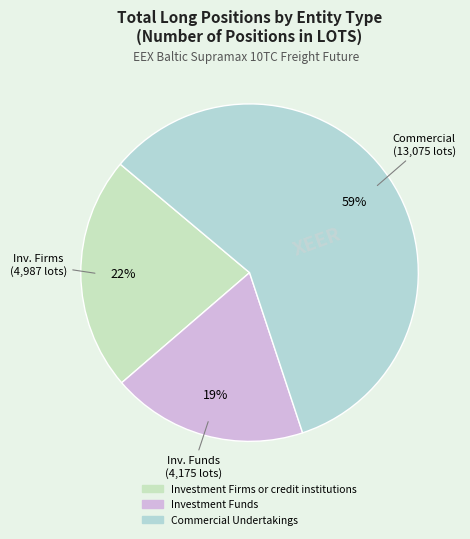

Which slice is the smallest?

Investment Funds